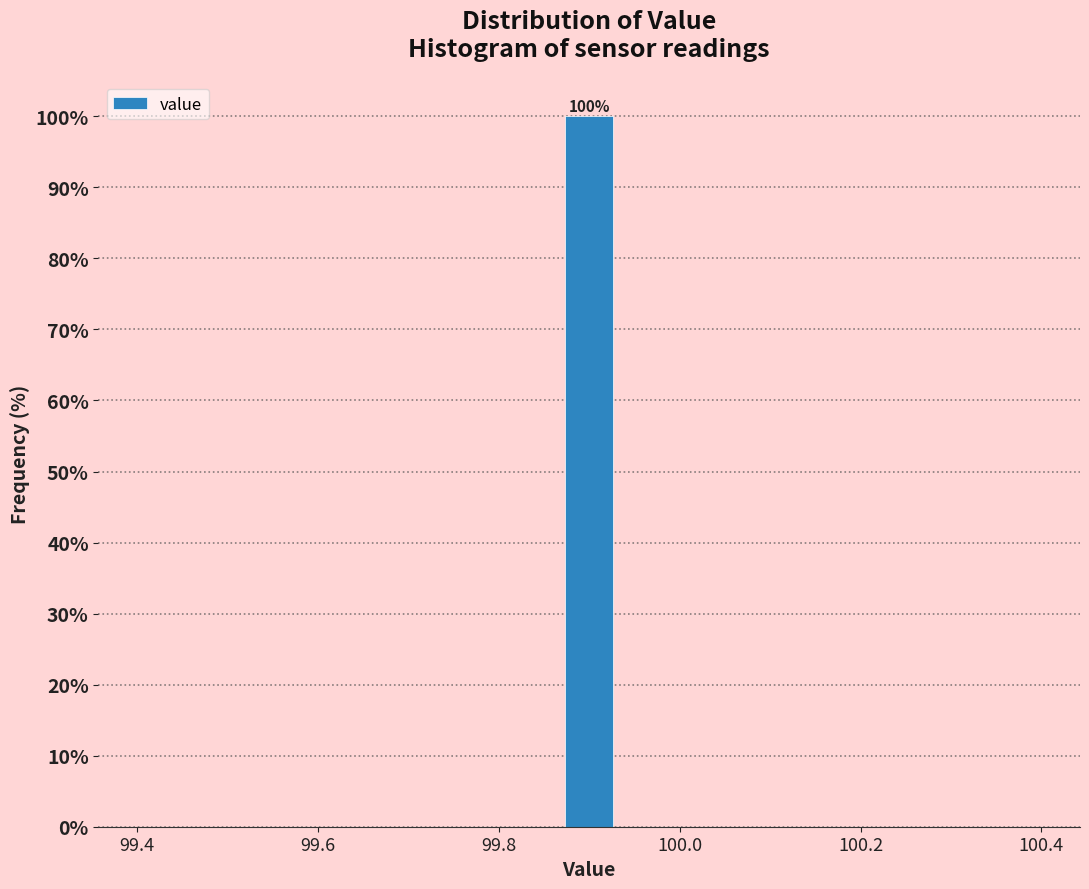

Around what value on the x-axis is the tallest bar? Give the approximate position of its centre, as read against the axis.

99.90